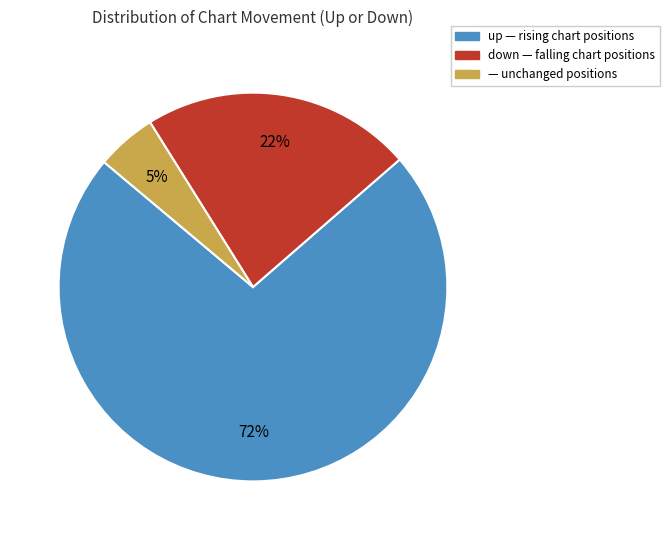

To the nearest percent, what is the average slice percentage?

33%